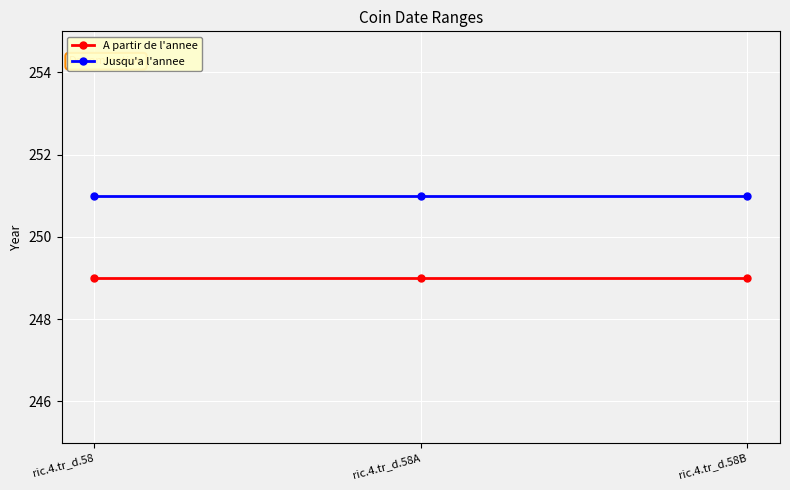

Which series has the largest total across all categories?

Jusqu'a l'annee